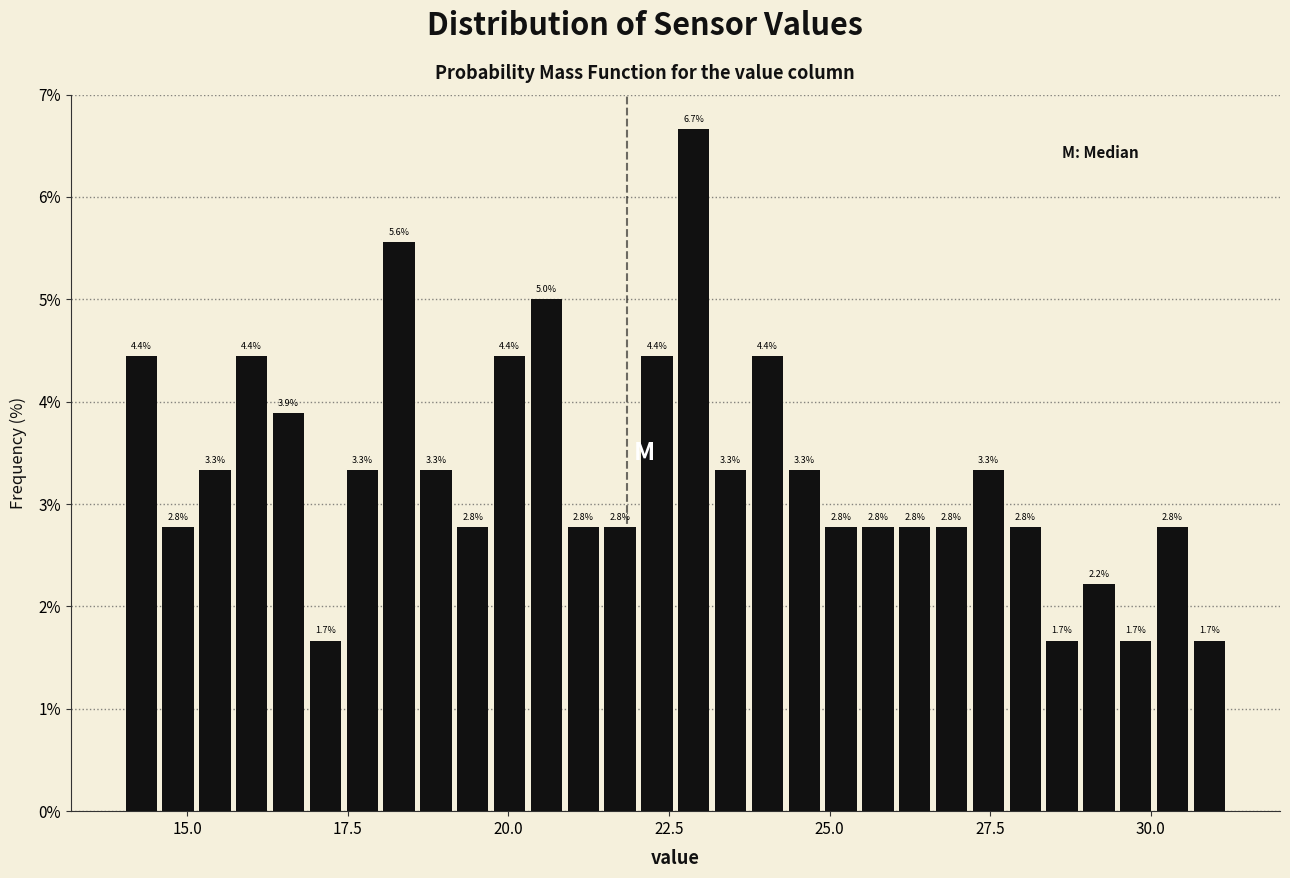

Read against the x-axis, roughly where is the centre of the tallest bar?

23.0